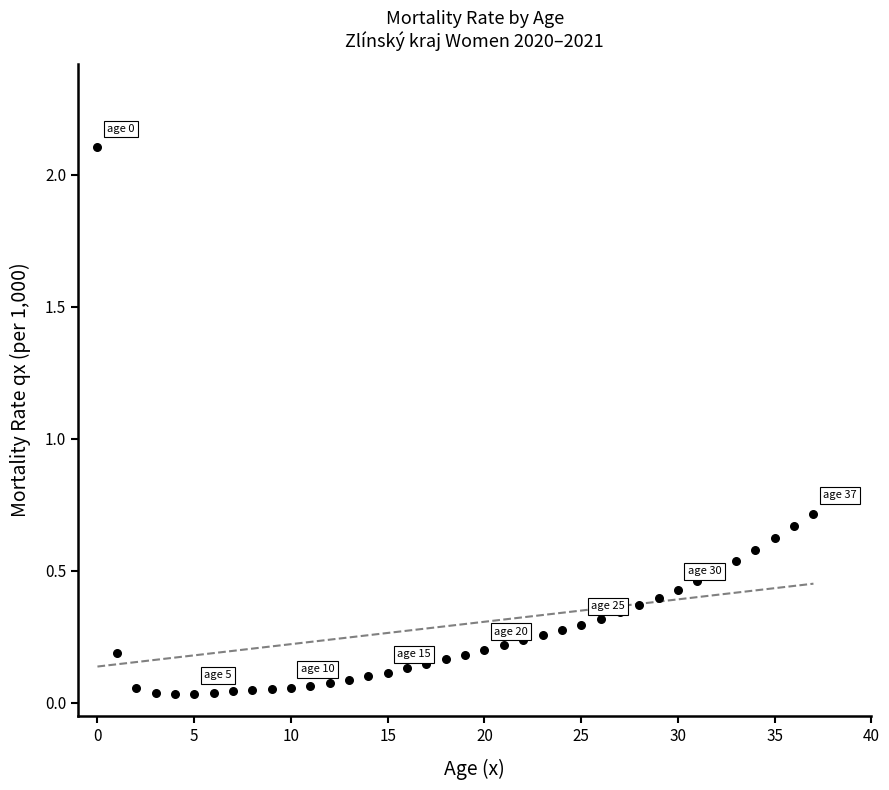

What is the range of Y values (max minus min)?

2.1